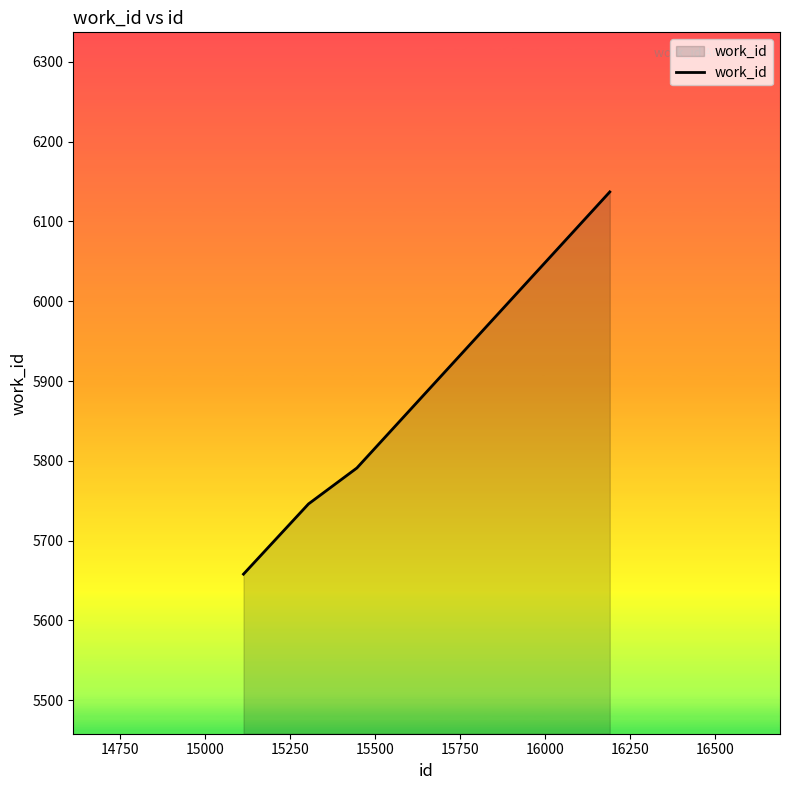

What is the maximum value shown in the chart?

6137